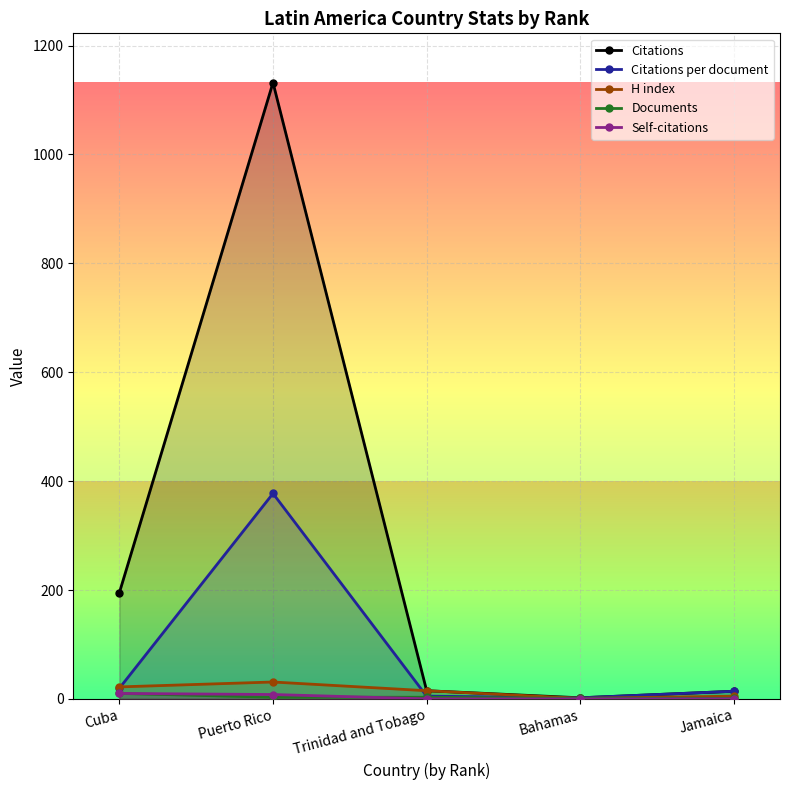

True or false: H index and Documents intersect in this chart.

False